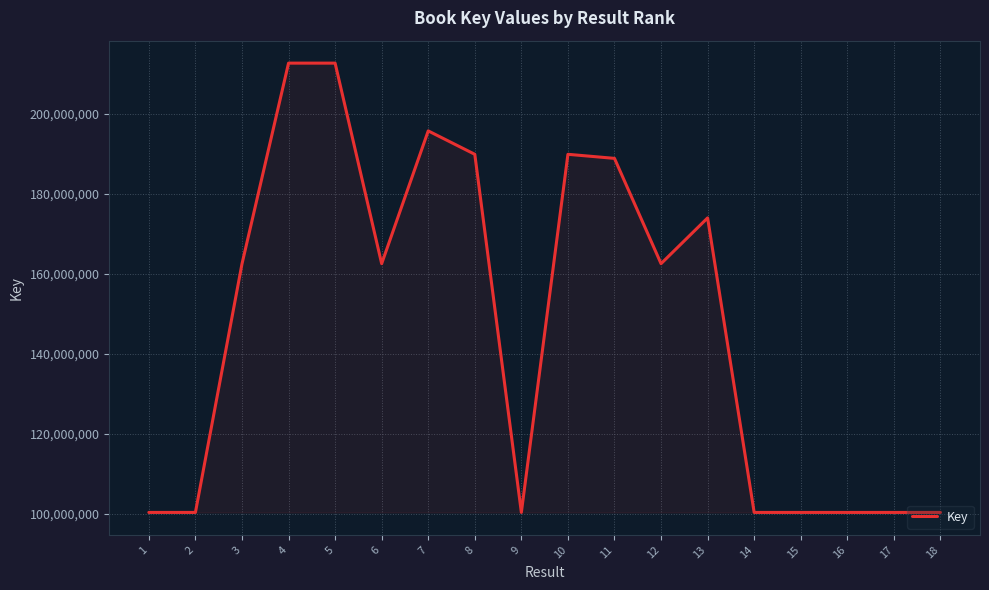

What is the difference between the values at 3 and 4?

50149739